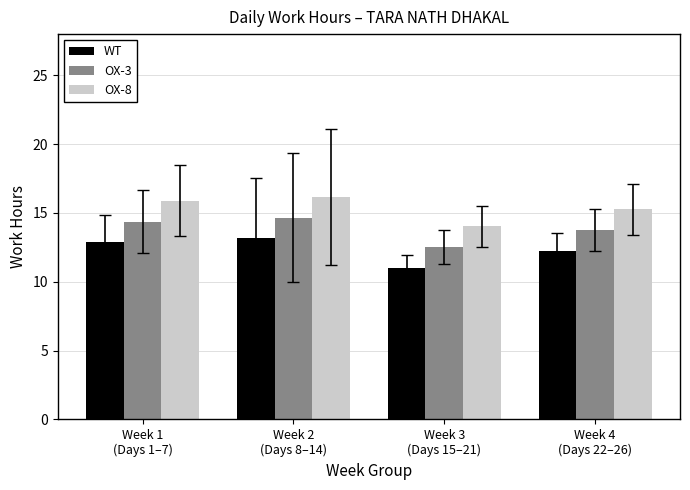

What is the smallest value displayed?

11.0